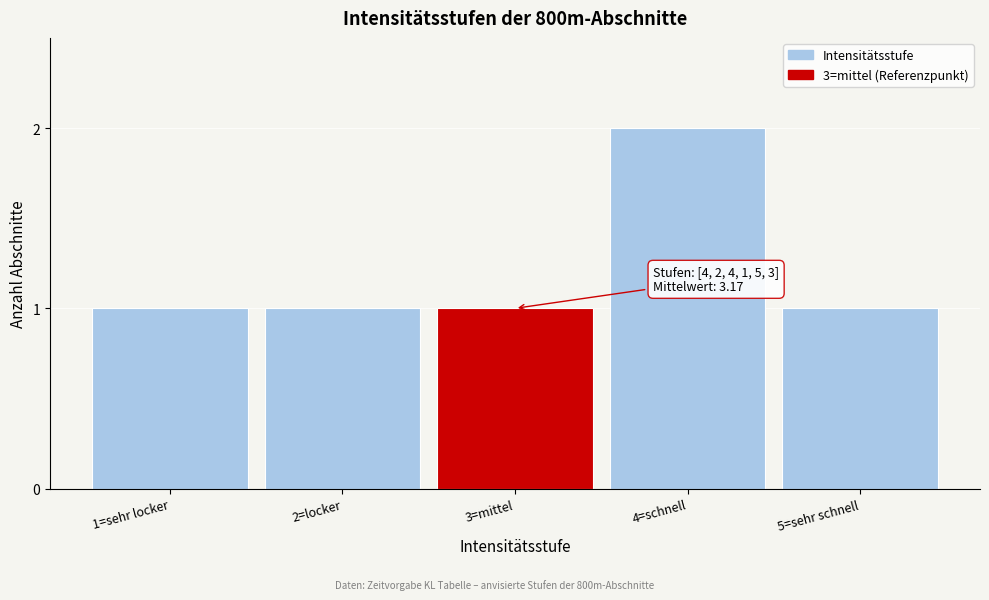

Reading right to left, what are all the values shown in this chart?

5=sehr schnell=1	4=schnell=2	3=mittel=1	2=locker=1	1=sehr locker=1